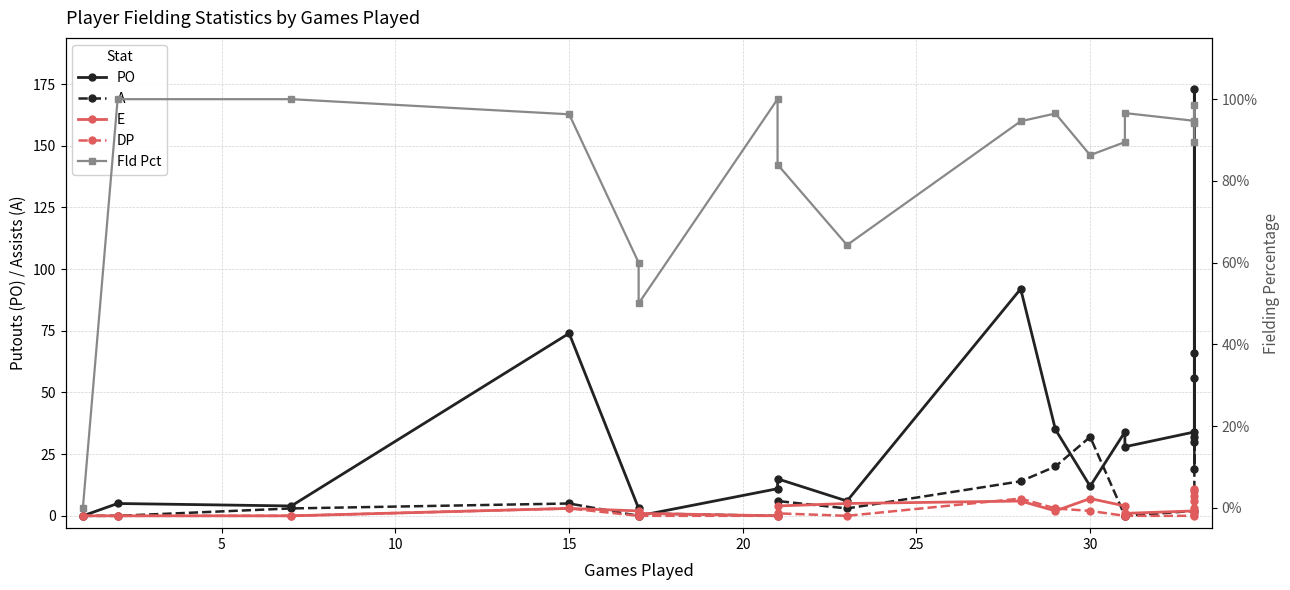

At how many categories does at least one series exceed 158?

1